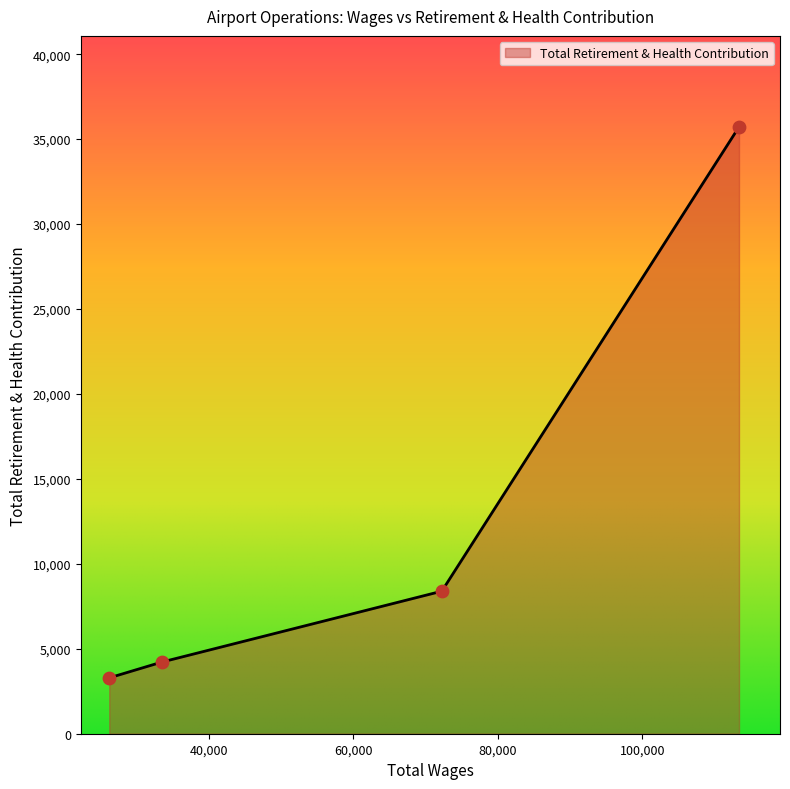

What is the difference between the second highest and second lowest values?

4170